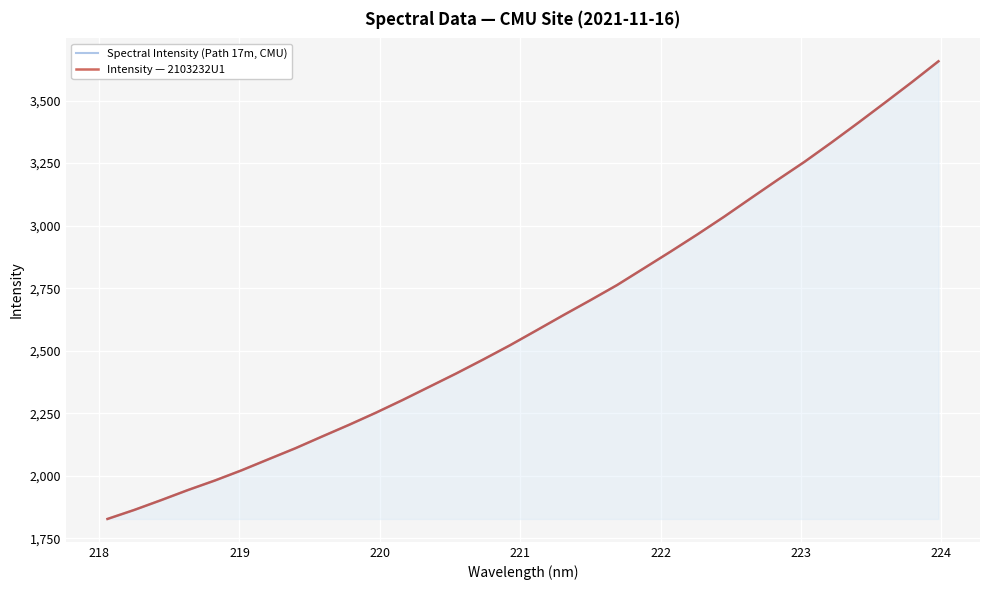

Reading right to left, what are all the values shown in this chart?

Spectral Intensity (Path 17m, CMU): 3657.0	3573.0	3491.5	3410.9	3332.0	3255.3	3183.4	3110.0	3035.8	2964.9	2896.3	2829.2	2762.3	2701.6	2642.2	2581.5	2521.4	2464.4	2408.9	2355.9	2302.8	2251.9	2203.5	2157.0	2109.9	2066.1	2021.9	1981.0	1943.0	1902.6	1863.5	1827.4
Intensity — 2103232U1: 3657.0	3573.0	3491.5	3410.9	3332.0	3255.3	3183.4	3110.0	3035.8	2964.9	2896.3	2829.2	2762.3	2701.6	2642.2	2581.5	2521.4	2464.4	2408.9	2355.9	2302.8	2251.9	2203.5	2157.0	2109.9	2066.1	2021.9	1981.0	1943.0	1902.6	1863.5	1827.4